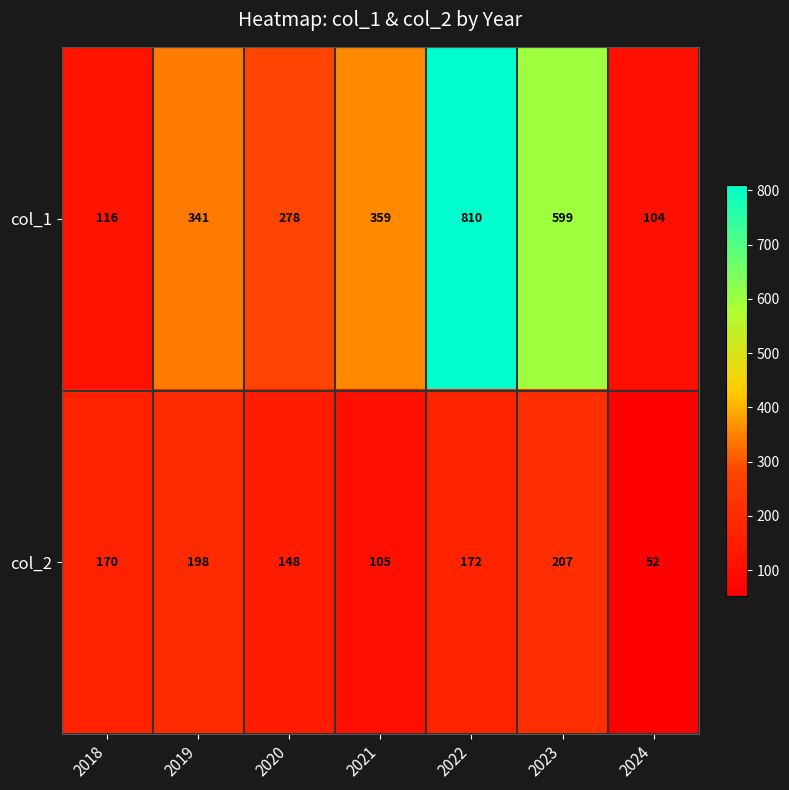

Which series has the largest total across all categories?

col_1